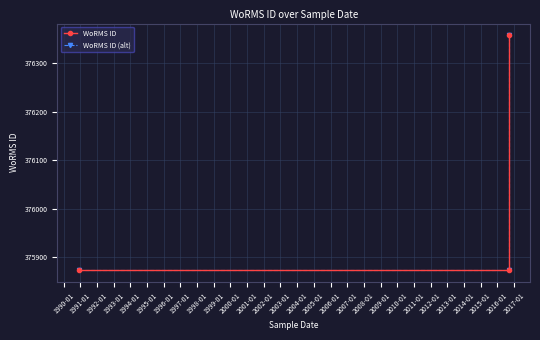

The WoRMS ID series shows 94432 at 1989-01. True or false?

False